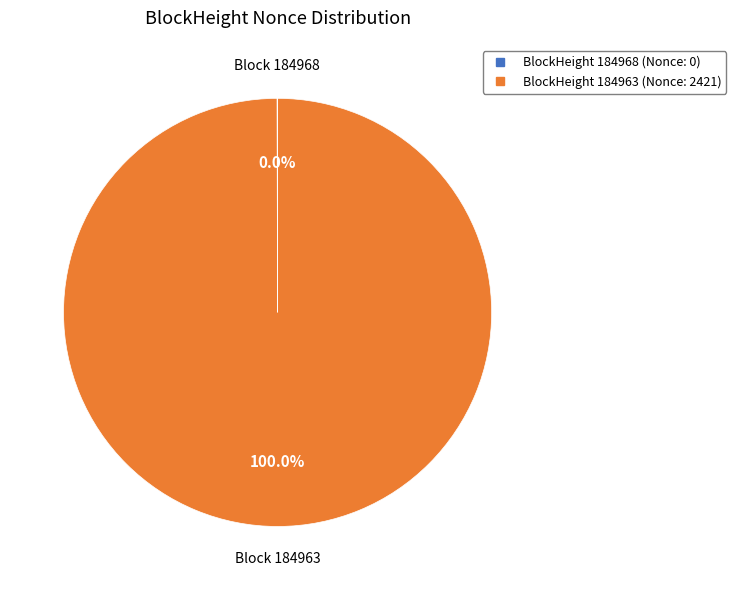

Is there any slice that represents more than half of the pie?

Yes